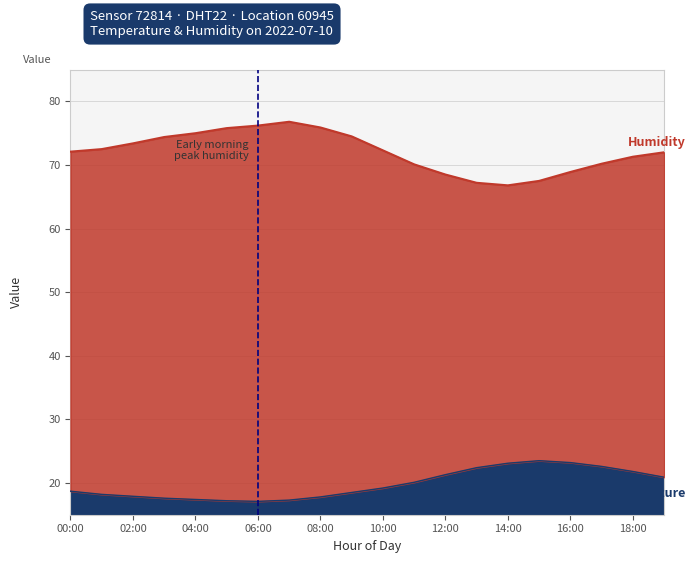

Rank the series by their average value, from lowest to highest.

temperature, humidity